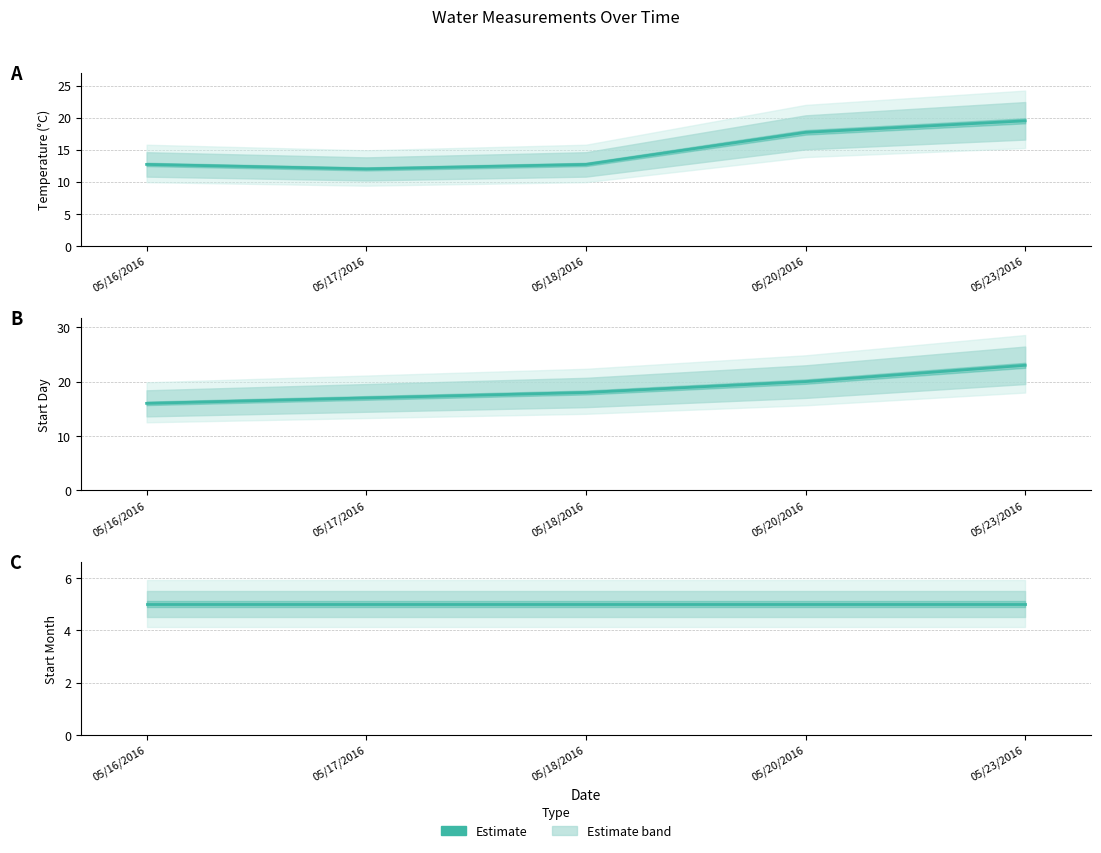

At which label does Startday first exceed 18?

05/20/2016